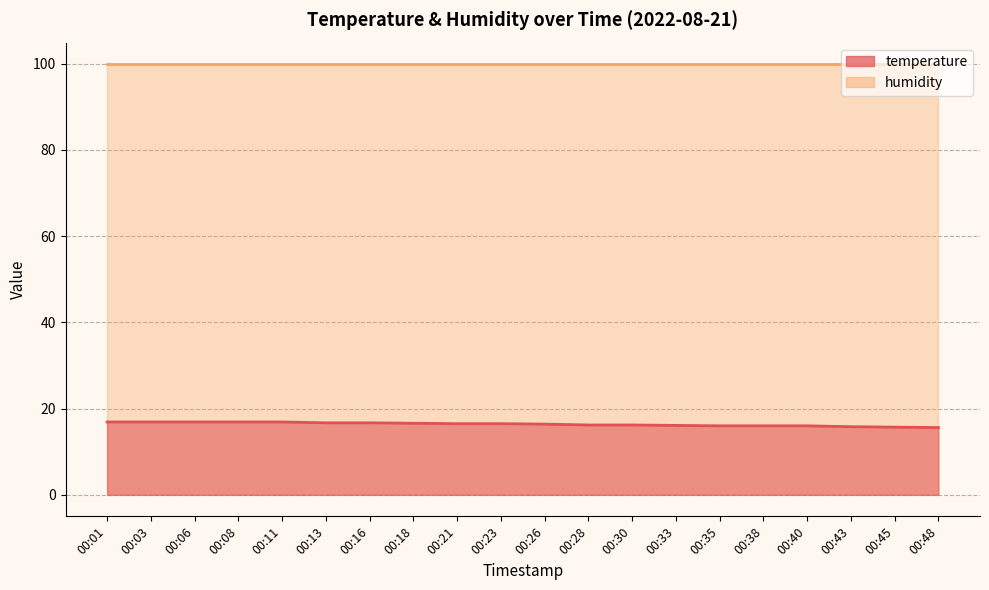

How many categories are shown in the chart?

20